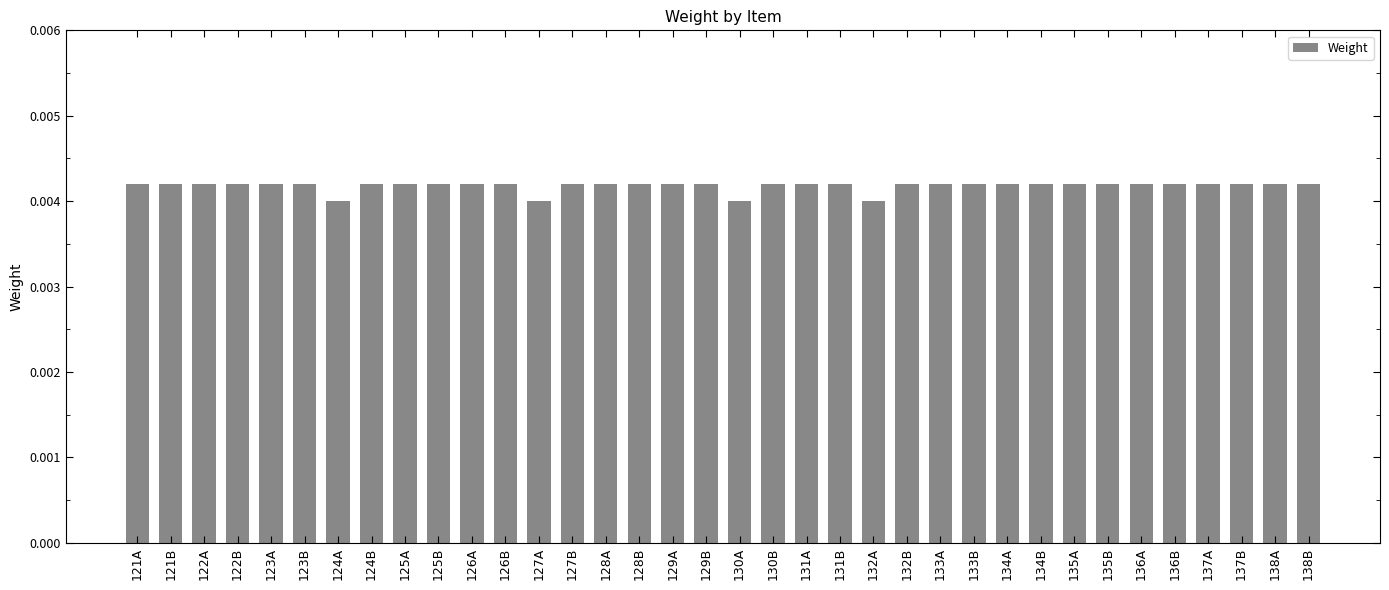

What is the label of the 17th bar from the right?

130B